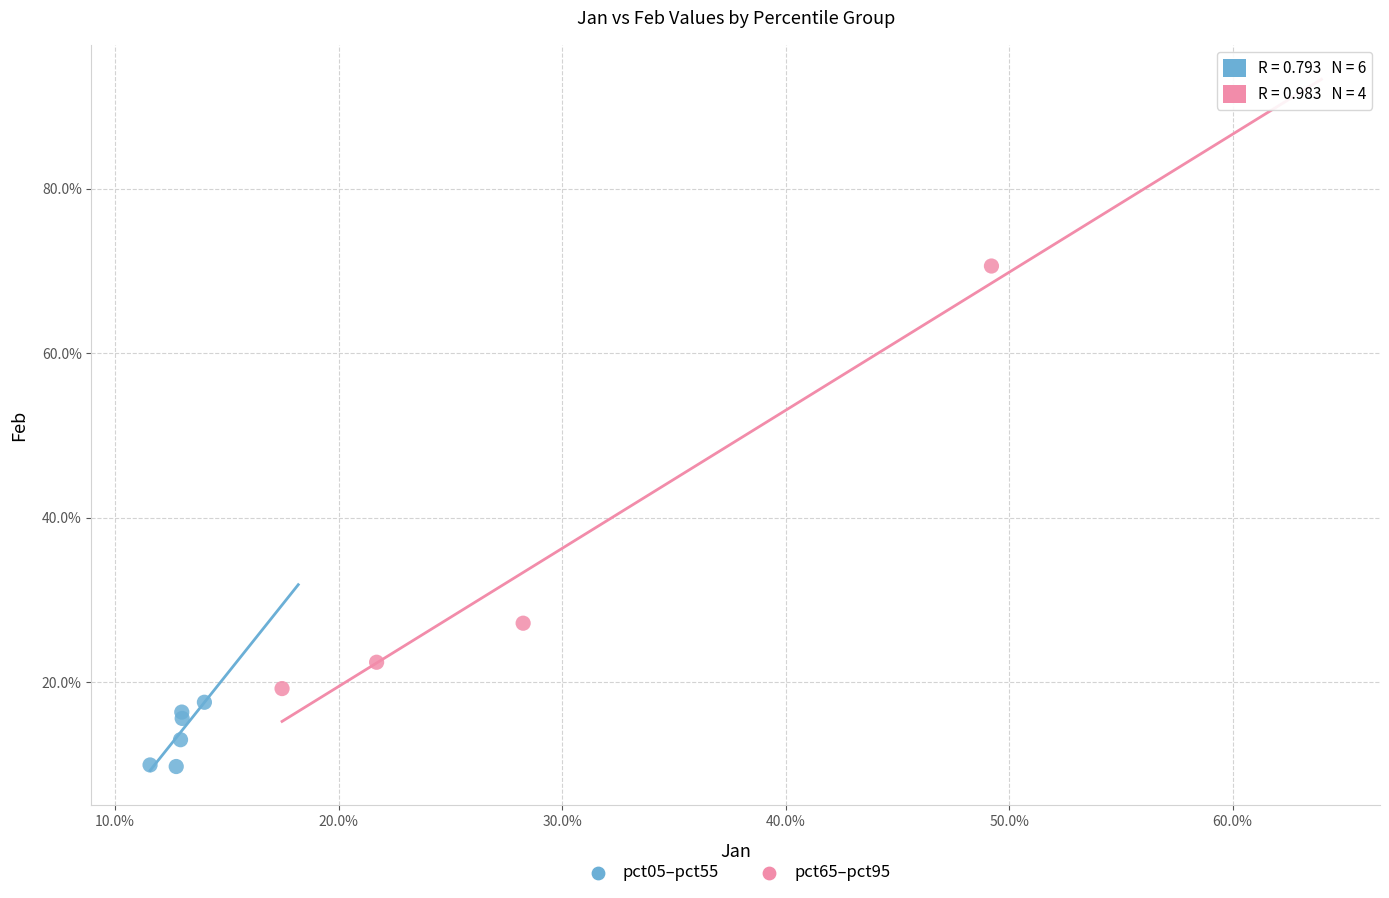

What are all the series names shown in the legend?

pct05–pct55, pct65–pct95